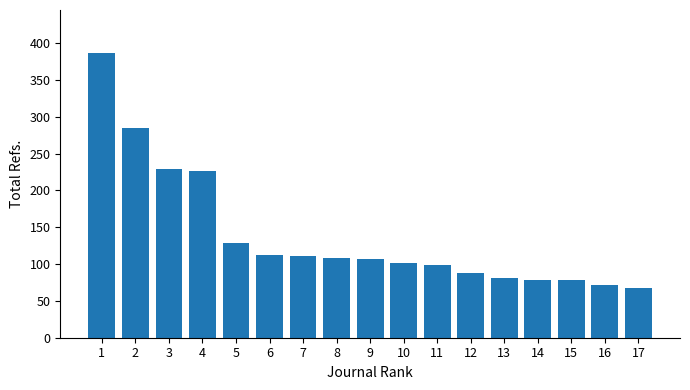

What is the change in value from 6 to 9?

-6